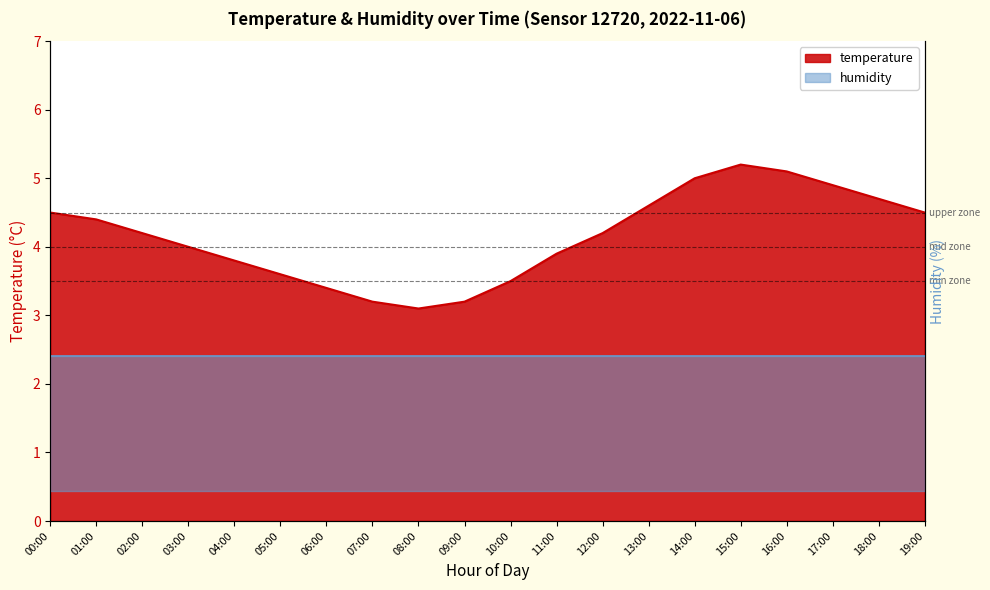

What is the difference between the values at 16:00 and 02:00?

0.9